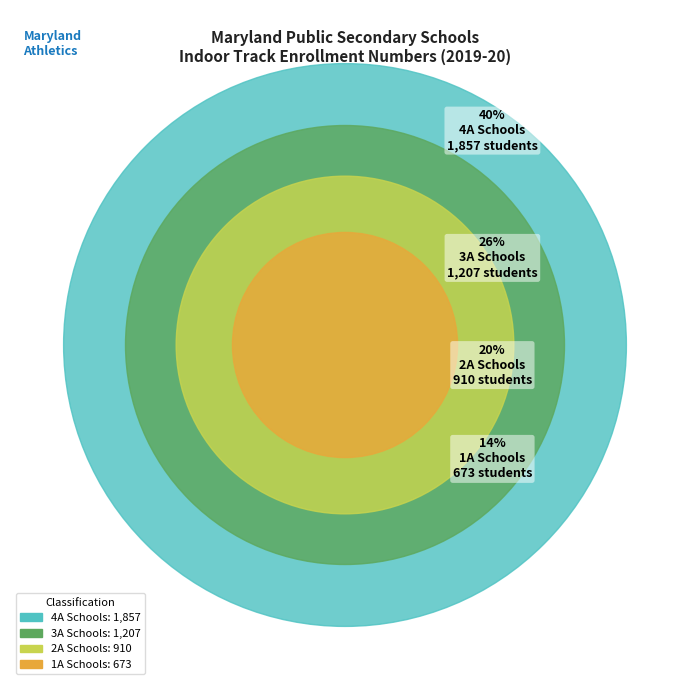

What portion of the pie excludes 1A Schools?

85.5%